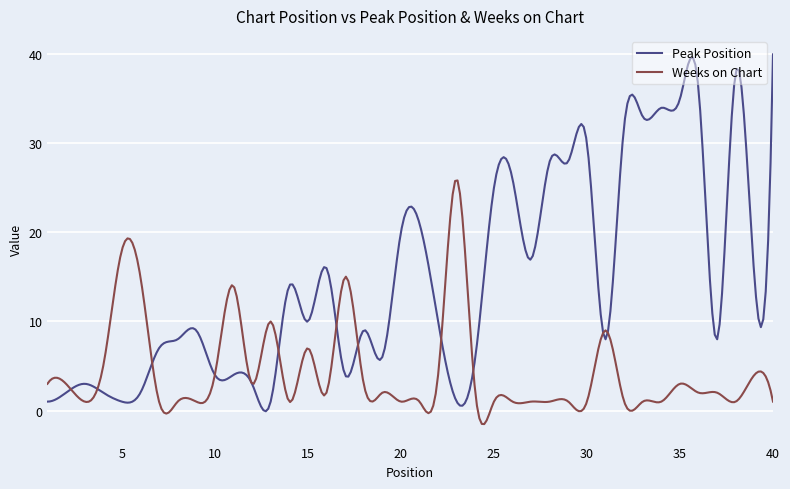

Which series ends up on top after the final intersection of Peak Position and Weeks on Chart?

Peak Position